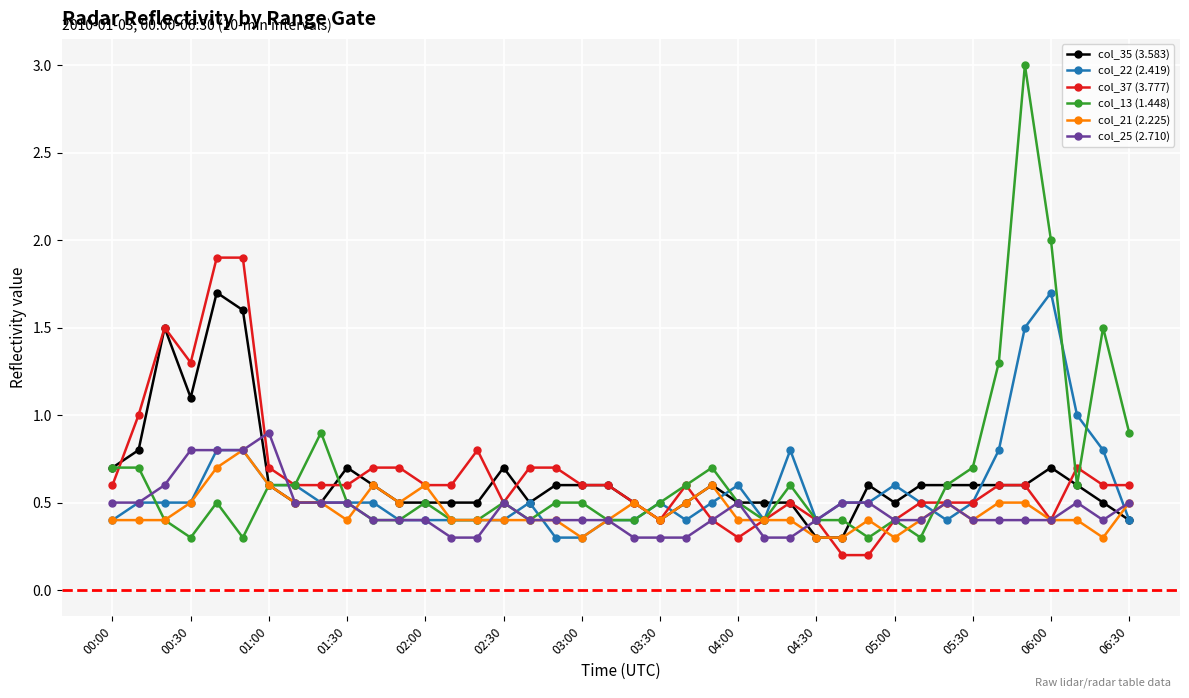

What is the value of the col_37 (3.777) point at the 8th from the left?

0.6